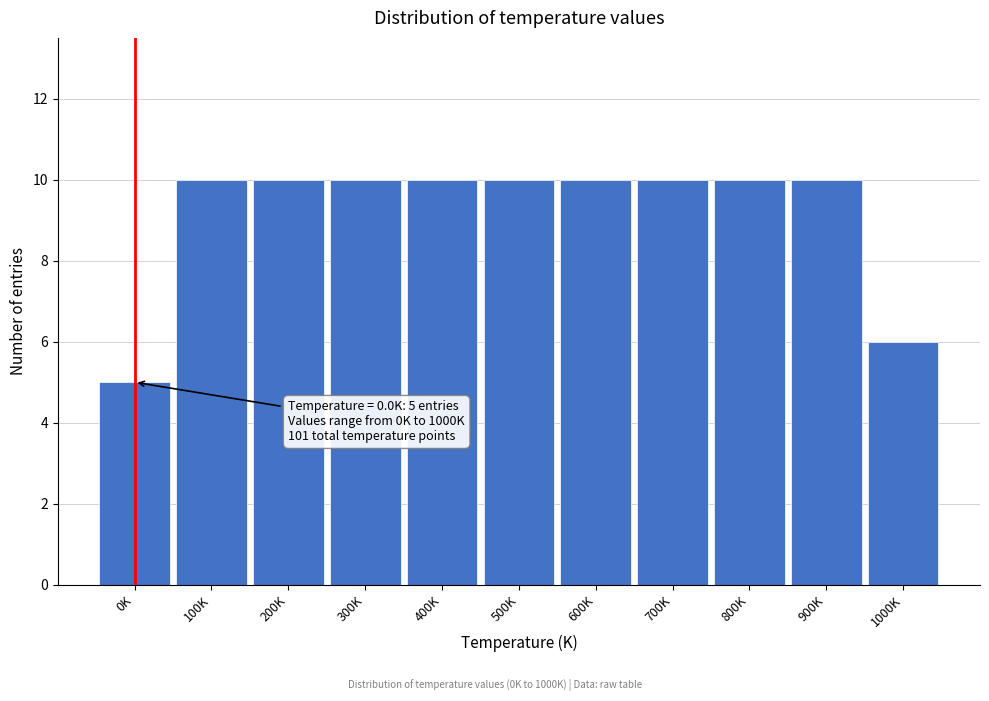

Reading left to right, transcribe all the data shown in this chart.

5	10	10	10	10	10	10	10	10	10	6